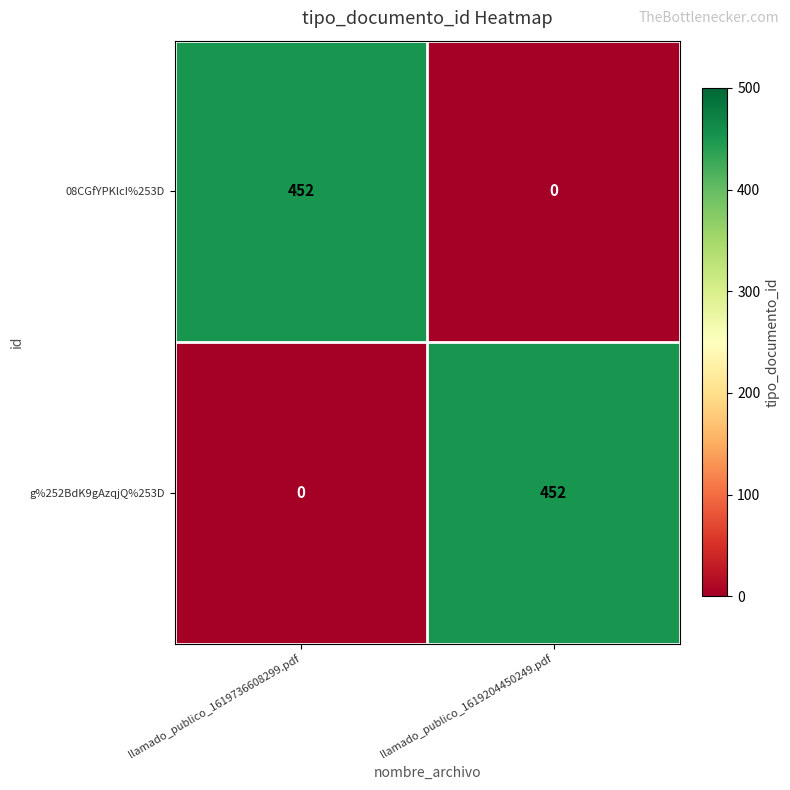

At llamado_publico_1619736608299.pdf, list the series in order from smallest to largest.

g%252BdK9gAzqjQ%253D, 08CGfYPKlcI%253D